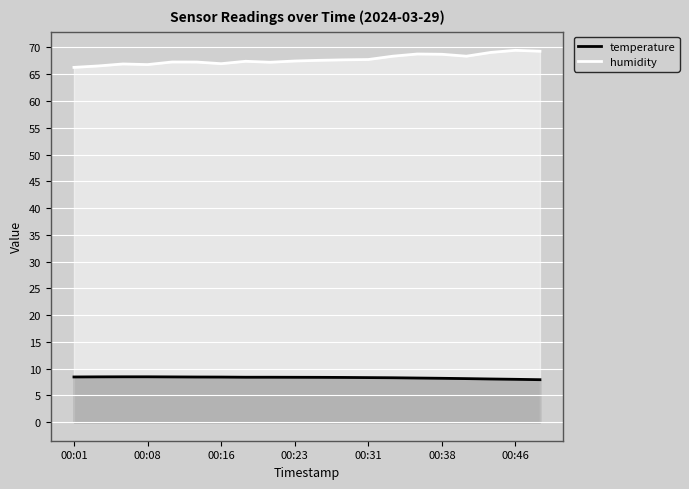

Rank the series by their average value, from lowest to highest.

temperature, humidity